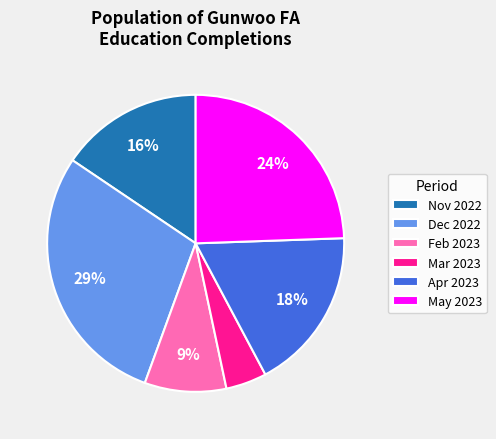

Is there any slice that represents more than half of the pie?

No